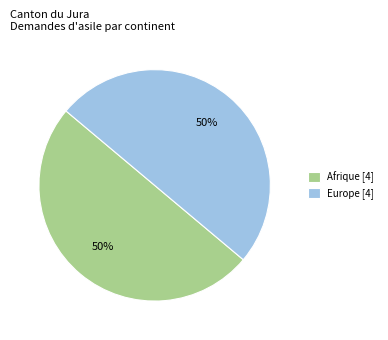

To the nearest percent, what is the average slice percentage?

50%